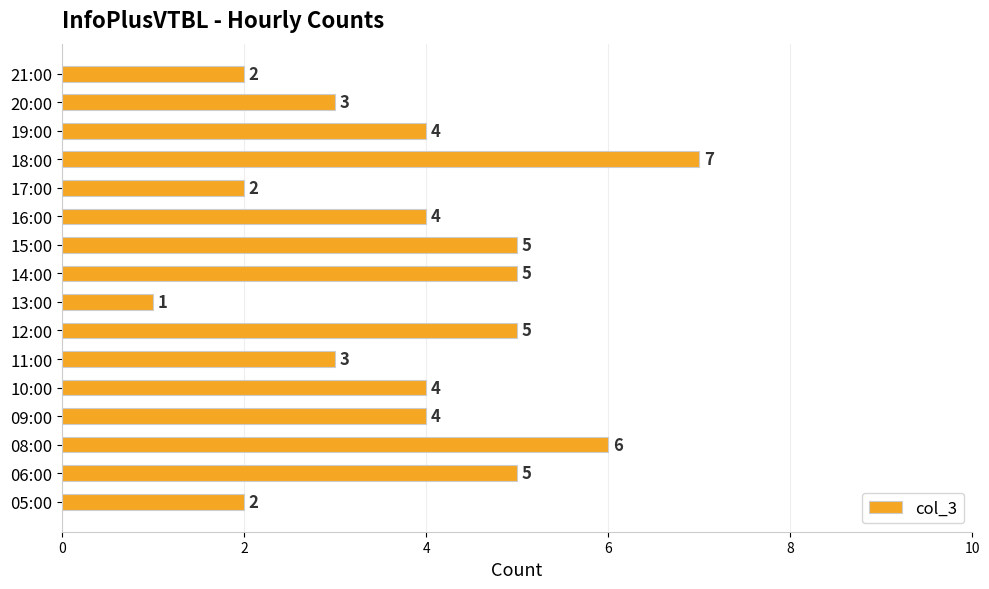

What is the average value?

4